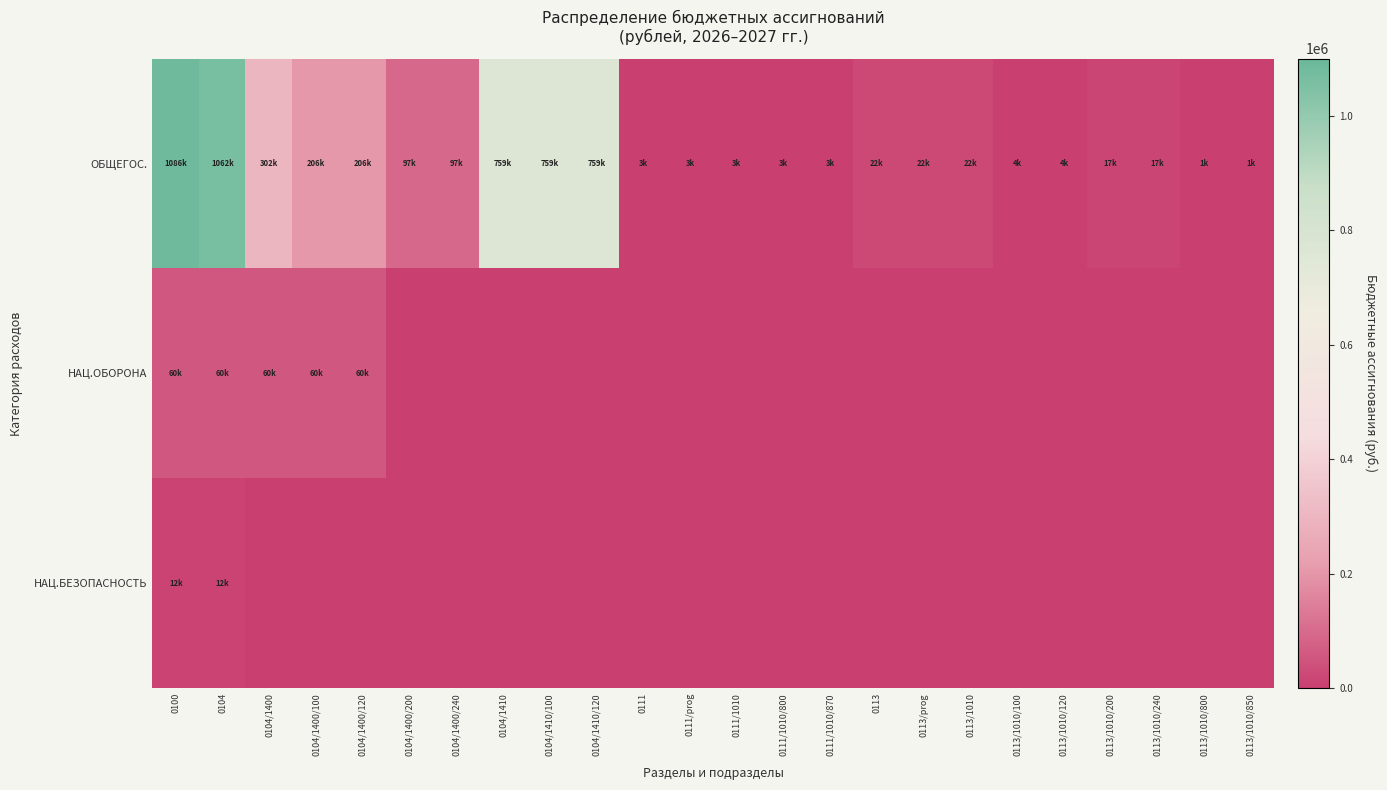

What is the maximum value shown in the chart?

1086447.9